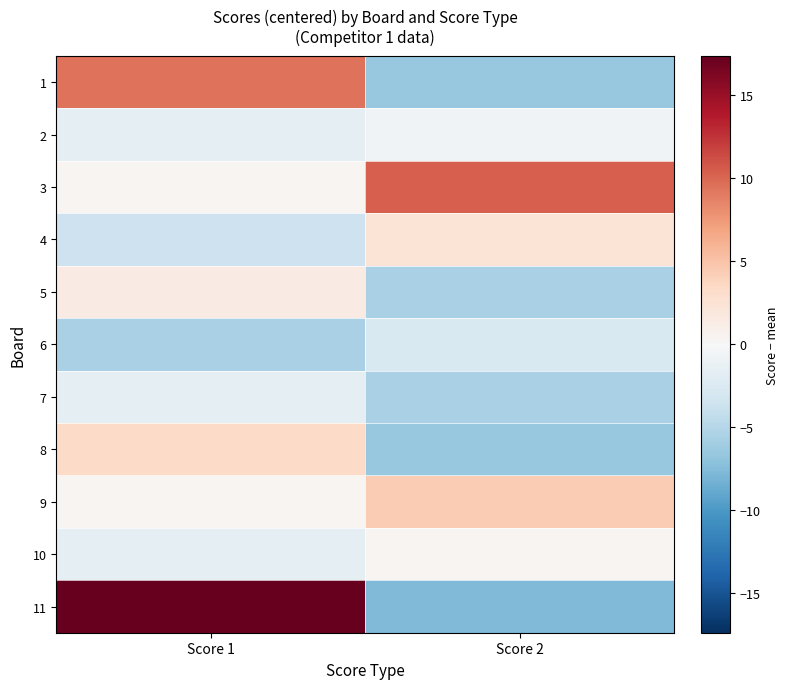

Which series has the largest range (max minus min)?

11